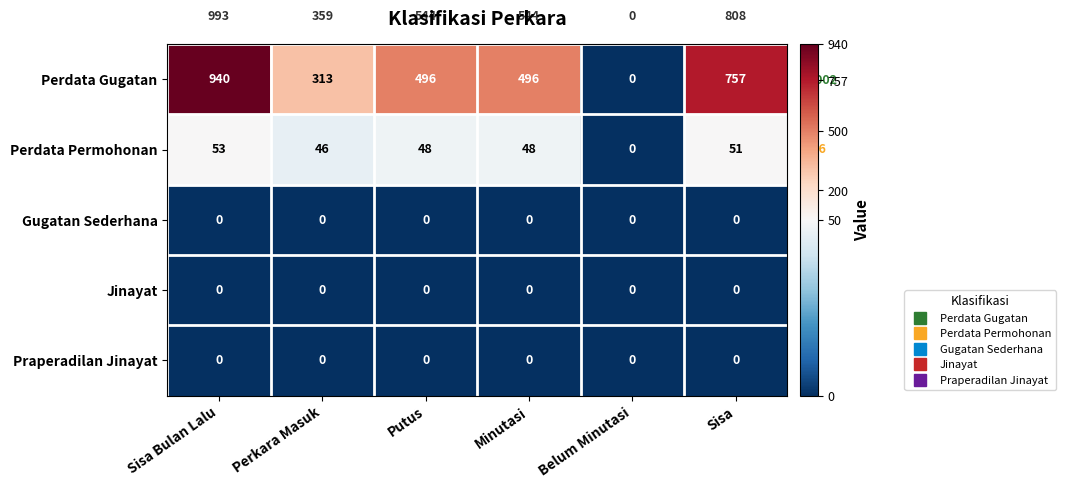

At how many categories does at least one series exceed 574?

2